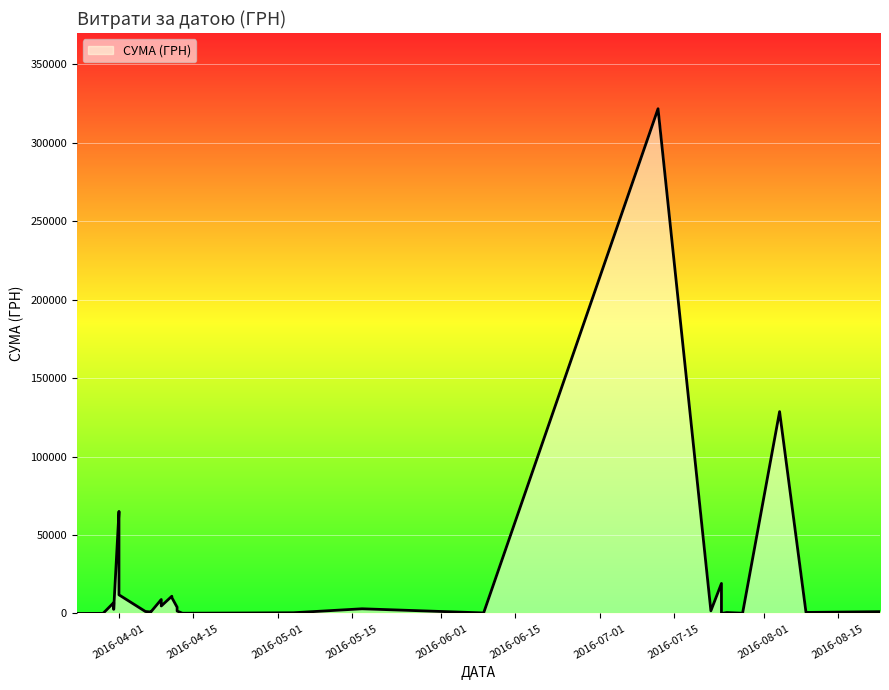

What is the difference between the second highest and second lowest values?

128681.8